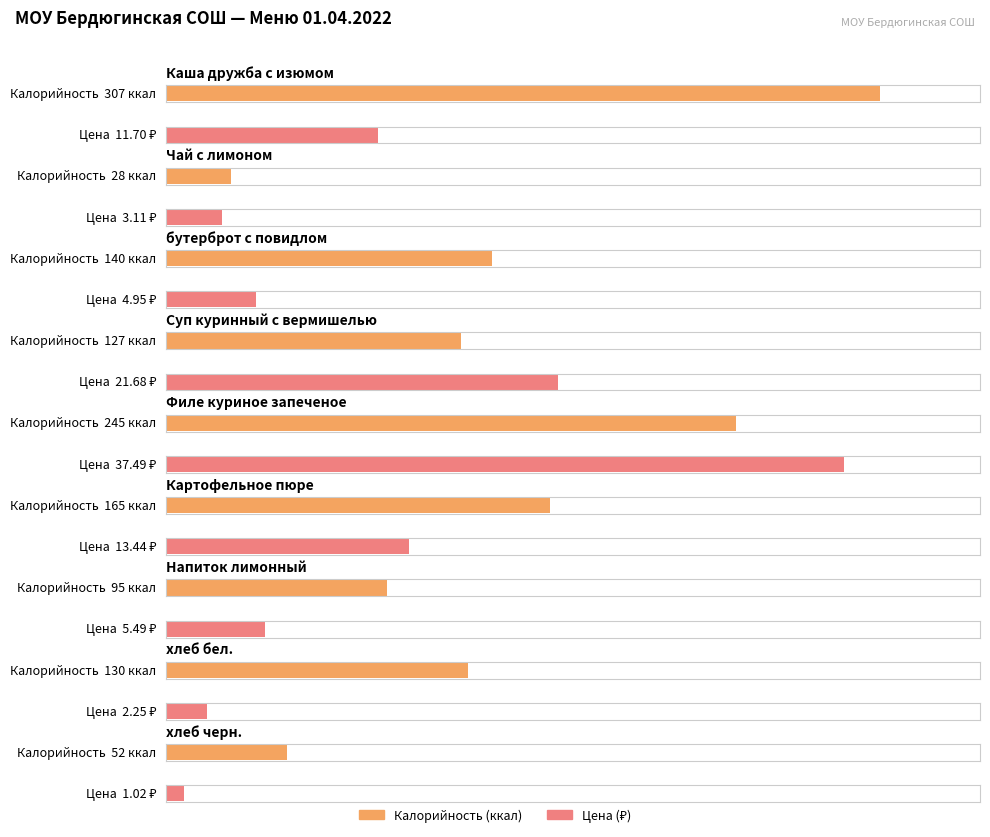

Is it true that Цена equals 2.6 at Напиток лимонный?

False